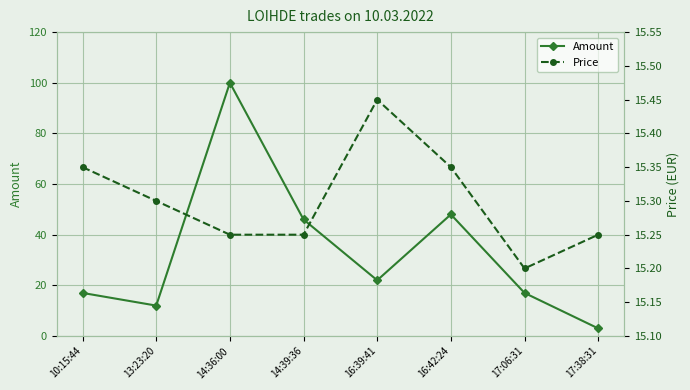

What is the difference between the maximum and second lowest values in the Price series?

0.2